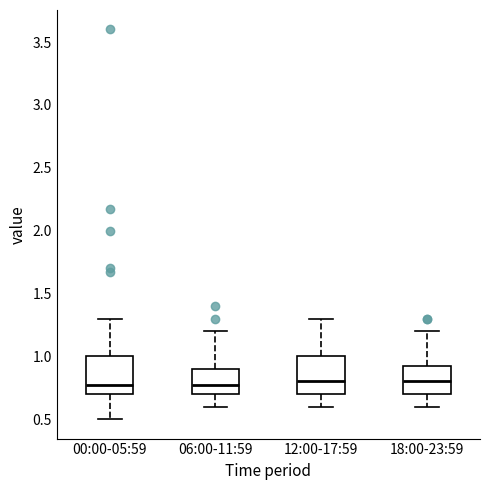

Where does the median line of the box for 12:00-17:59 sit on the y-axis? The values are not printed on the chart, so give them approximately, as read against the axis.

0.80